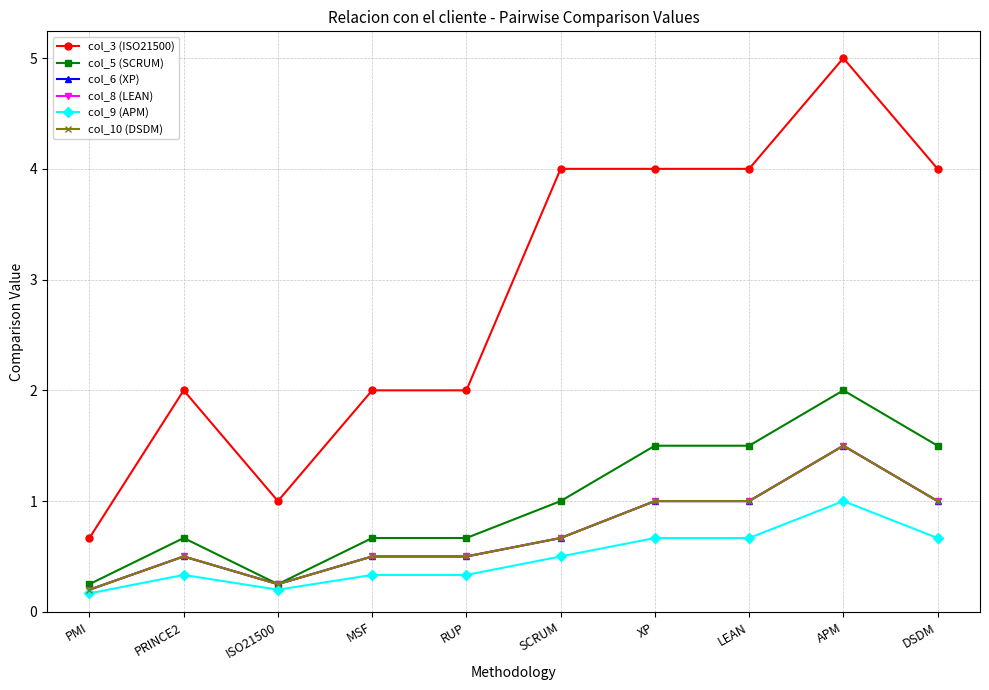

What is the difference between the maximum and minimum values in the col_9 (APM) series?

0.8